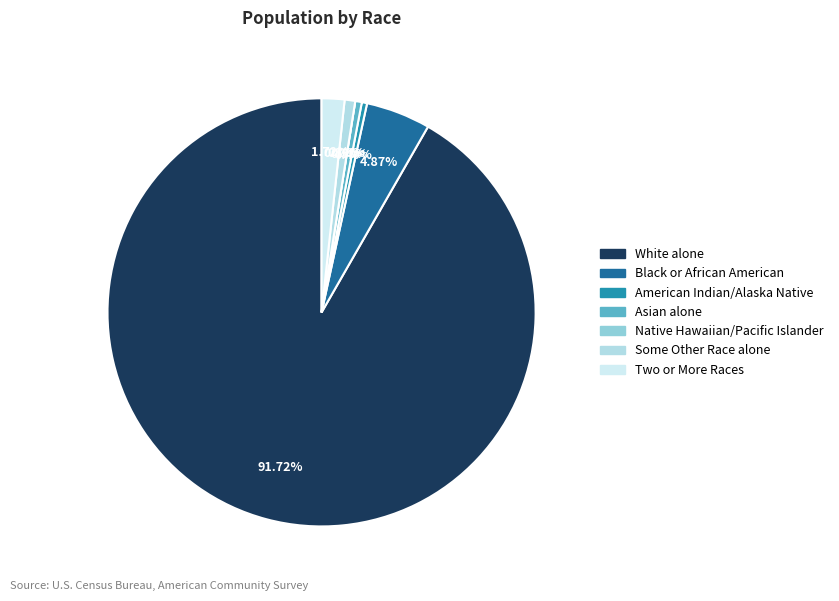

Rank the categories by value from highest to lowest.

White alone, Black or African American alone, Two or More Races, Some Other Race alone, Asian alone, American Indian and Alaska Native, Native Hawaiian and Other Pacific Islander